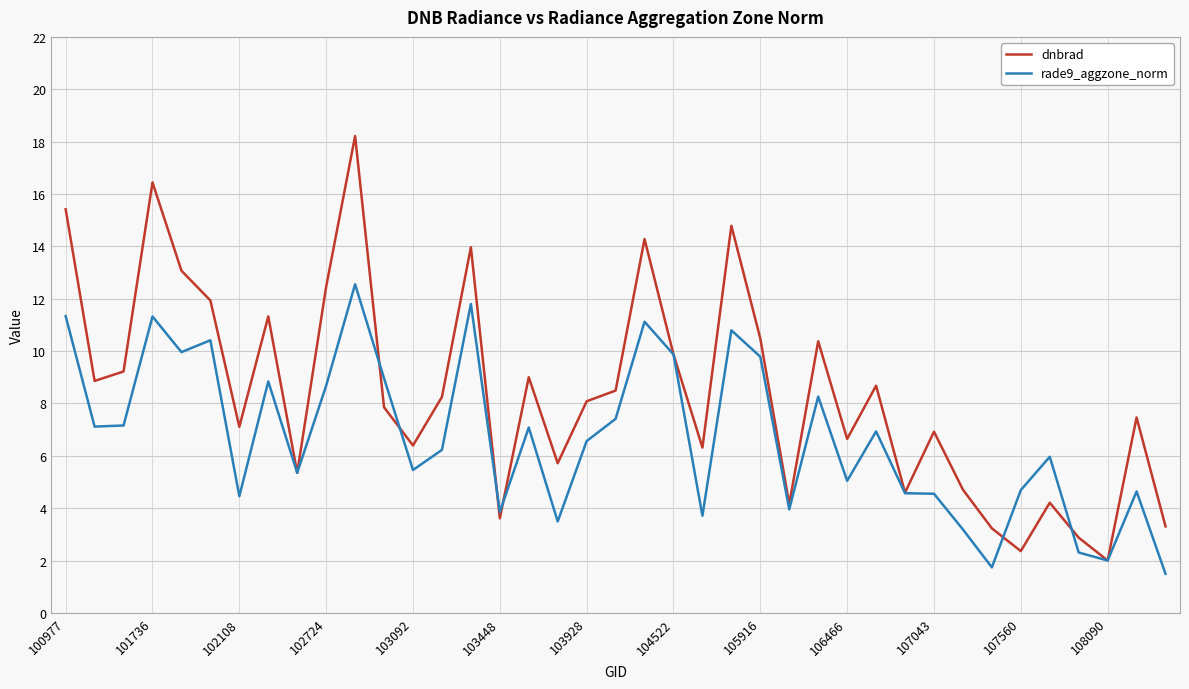

Which series has the widest spread of values?

dnbrad